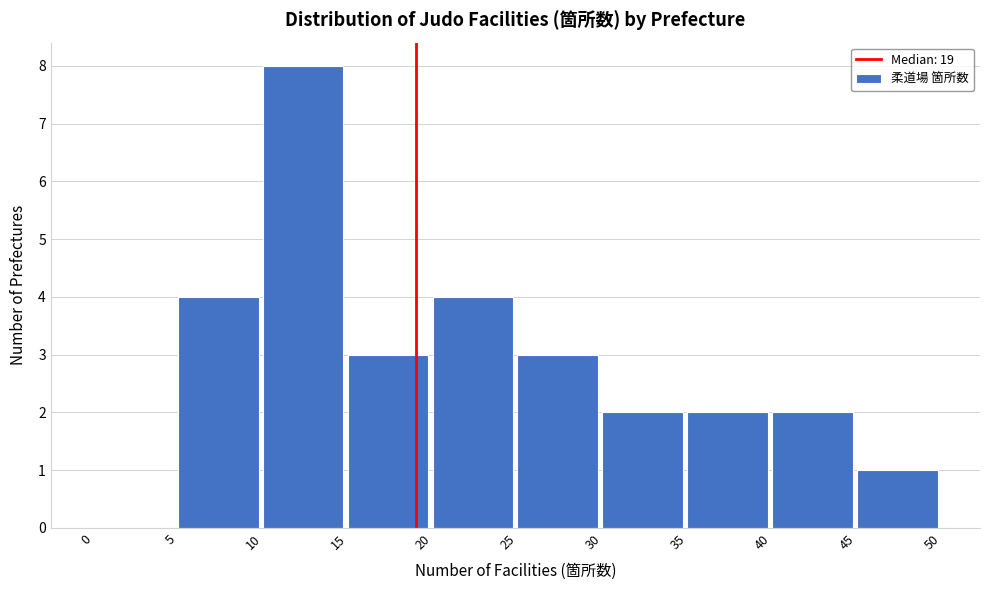

How tall is the bar that spans 5 to 10 on the x-axis? The values are not printed on the chart, so give them approximately, as read against the axis.

4